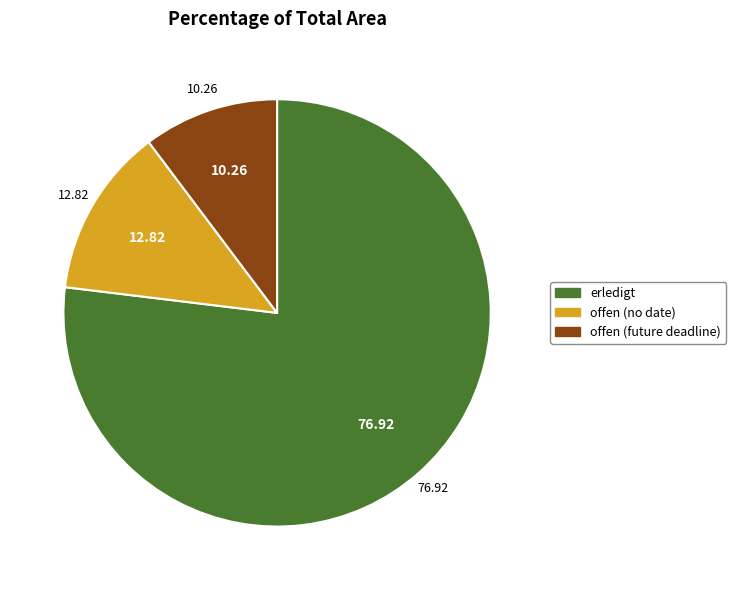

Rank the categories by value from highest to lowest.

erledigt, offen (no date), offen (future deadline)